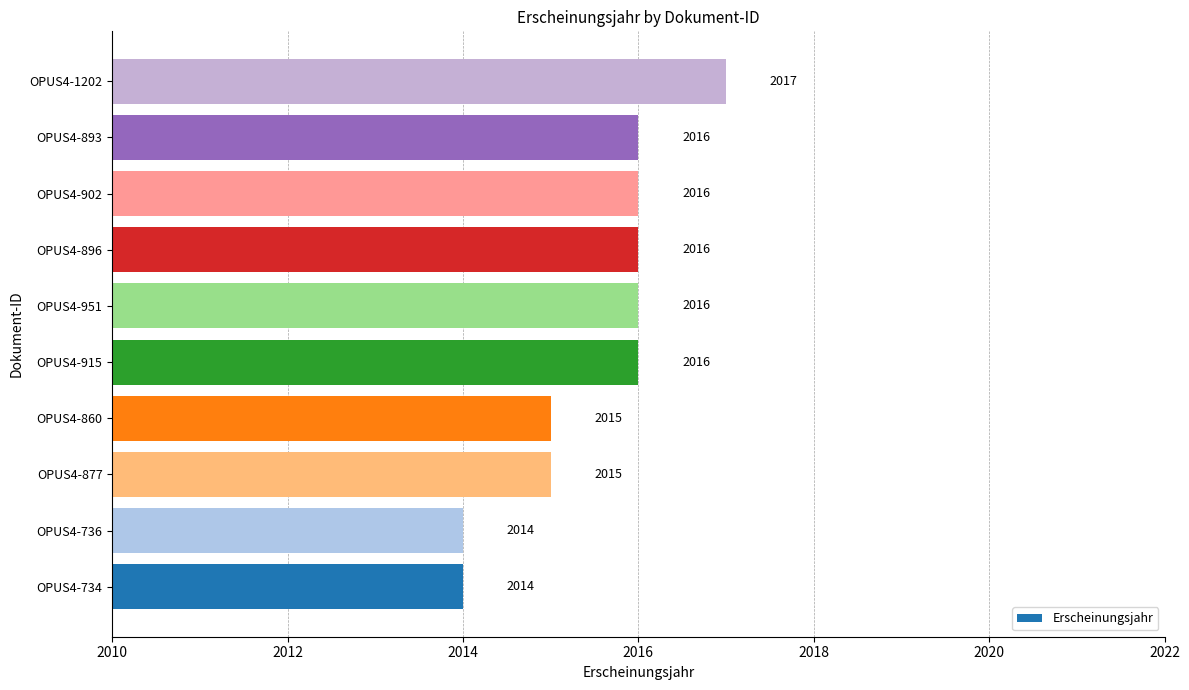

Reading top to bottom, extract all data points from this chart.

OPUS4-1202=2017	OPUS4-893=2016	OPUS4-902=2016	OPUS4-896=2016	OPUS4-951=2016	OPUS4-915=2016	OPUS4-860=2015	OPUS4-877=2015	OPUS4-736=2014	OPUS4-734=2014